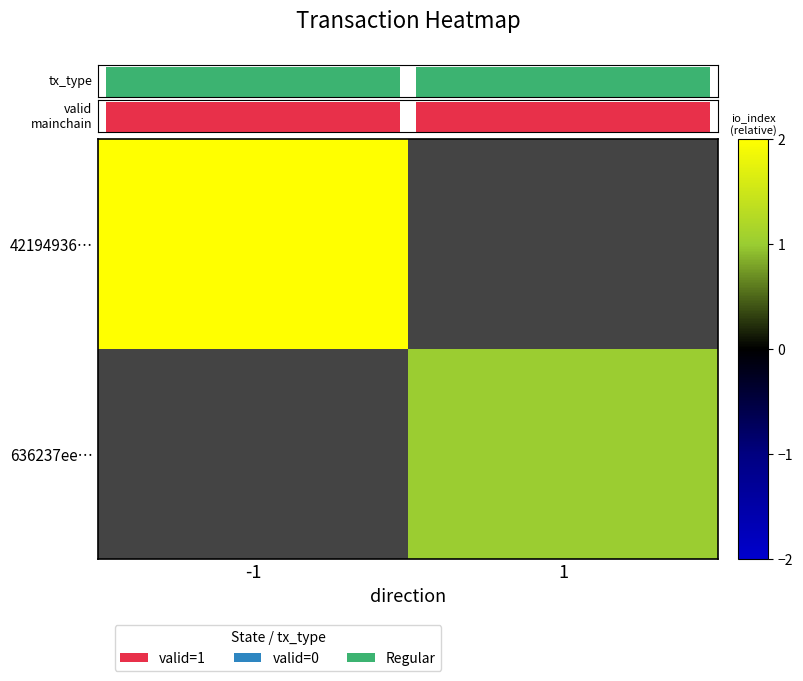

True or false: 42194936… has a value of 2.0 at -1.

True